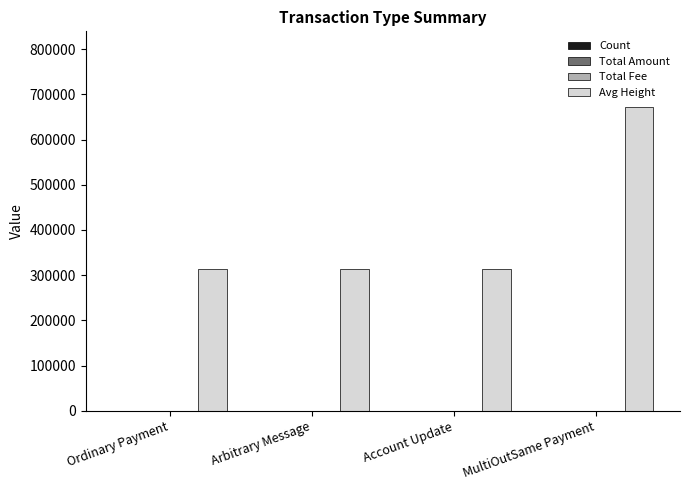

Which series has the largest total across all categories?

Avg Height